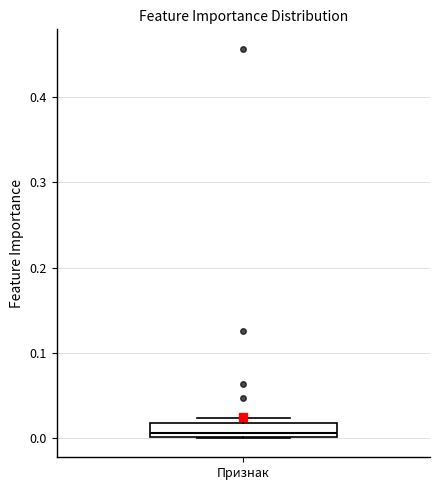

Where is the upper edge of the box for Признак on the y-axis? The values are not printed on the chart, so give them approximately, as read against the axis.

0.02